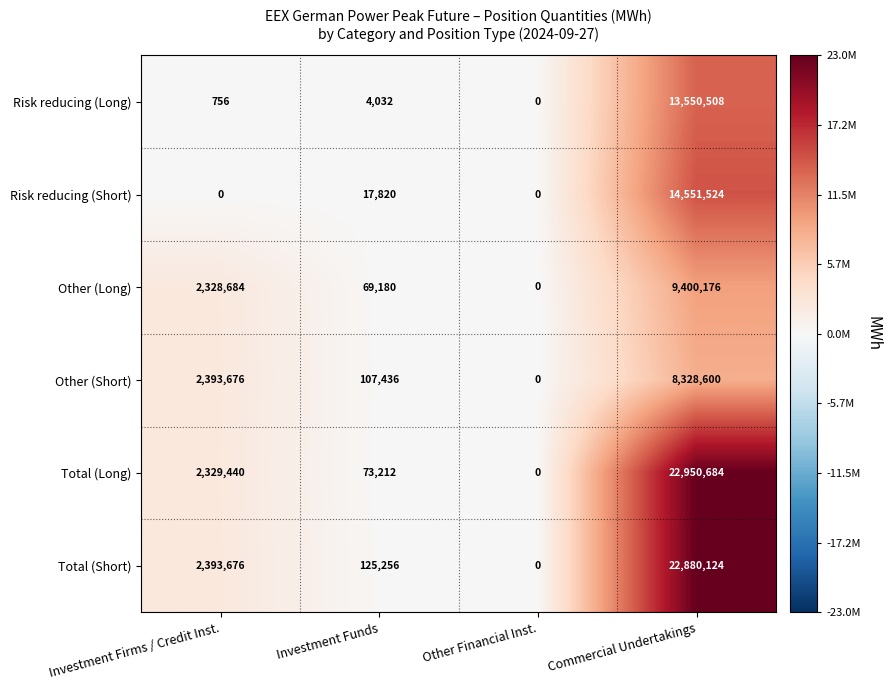

Between Investment Firms / Credit Inst. and Commercial Undertakings, which series saw the biggest shift?

Total (Long)